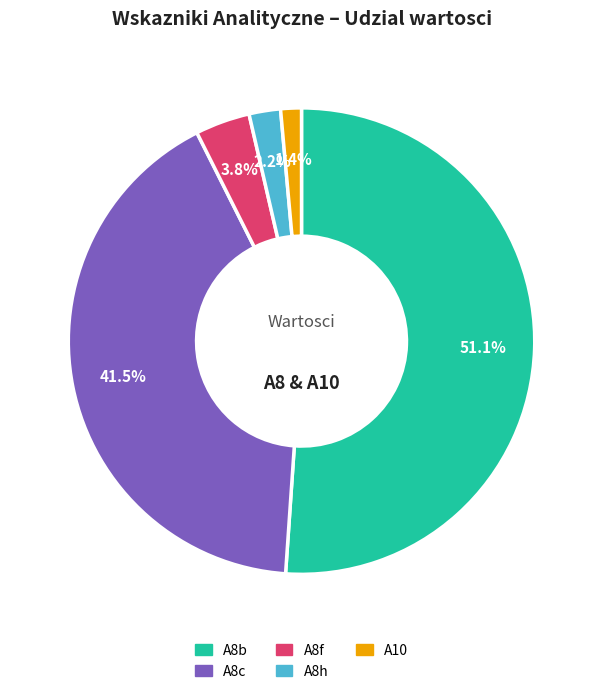

How many slices are in this pie chart?

5